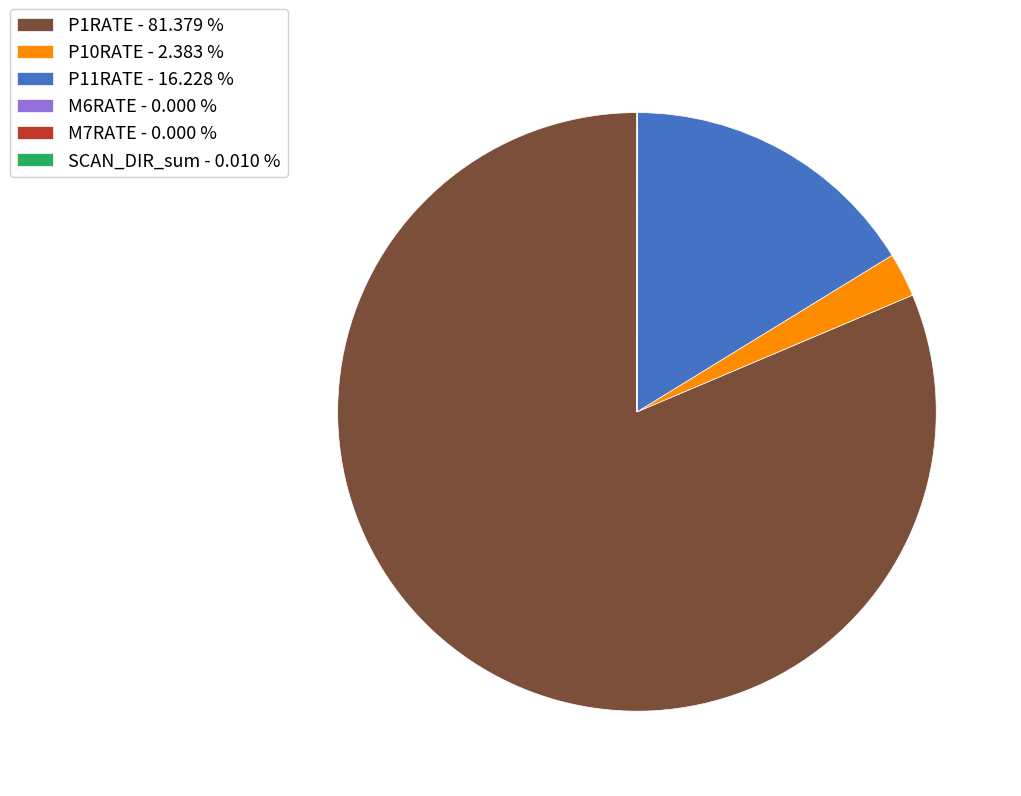

Is there any slice that represents more than half of the pie?

Yes